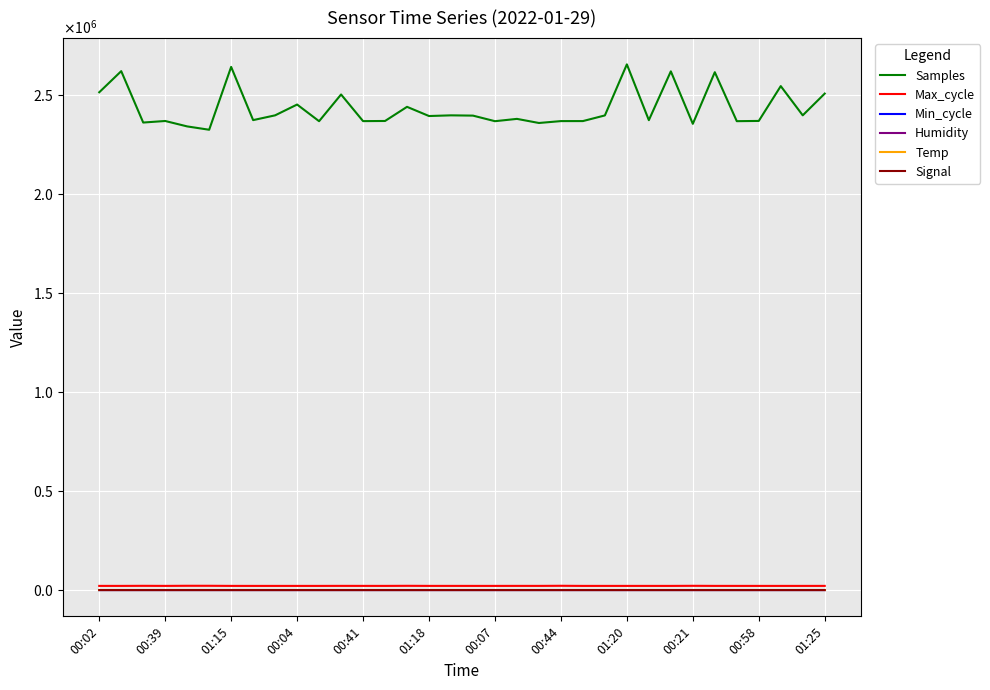

Reading right to left, what are all the values shown in this chart?

Samples: 2505190.0	2395471.0	2542974.0	2367236.0	2365998.0	2613154.0	2352614.0	2617421.0	2371061.0	2652613.0	2395019.0	2366471.0	2366390.0	2356848.0	2377590.0	2365906.0	2394049.0	2395412.0	2391971.0	2438346.0	2366970.0	2366254.0	2500738.0	2365879.0	2449953.0	2395439.0	2371357.0	2639851.0	2322731.0	2339567.0	2366938.0	2359116.0	2618440.0	2511841.0
Max_cycle: 20975.0	20931.0	20911.0	20926.0	20950.0	20986.0	21397.0	20914.0	20943.0	20939.0	20939.0	20915.0	21505.0	20977.0	21019.0	20930.0	20932.0	20983.0	20971.0	21387.0	20950.0	20996.0	21099.0	20914.0	20902.0	20928.0	20911.0	20956.0	21503.0	21545.0	20966.0	21340.0	20938.0	20969.0
Min_cycle: 52.0	53.0	52.0	53.0	53.0	52.0	53.0	52.0	53.0	52.0	53.0	53.0	53.0	53.0	52.0	53.0	53.0	53.0	53.0	52.0	53.0	53.0	52.0	53.0	52.0	53.0	54.0	52.0	55.0	53.0	53.0	53.0	52.0	52.0
Humidity: 71.6	71.6	71.5	71.3	71.1	71.3	71.9	71.4	71.7	71.6	71.4	71.2	71.2	71.3	71.3	71.5	71.7	71.7	71.5	71.3	71.1	71.2	71.4	71.2	71.5	71.6	71.7	72.2	71.3	71.2	71.2	71.3	71.3	71.5
Temp: 5.7	5.7	5.7	5.7	5.7	5.8	5.8	5.9	5.8	5.7	5.7	5.7	5.8	5.8	5.9	5.9	5.8	5.8	5.7	5.7	5.7	5.8	5.8	5.9	5.9	5.8	5.8	5.7	5.7	5.7	5.8	5.8	5.9	5.9
Signal: -67.0	-68.0	-65.0	-65.0	-67.0	-67.0	-68.0	-69.0	-68.0	-68.0	-66.0	-66.0	-69.0	-68.0	-67.0	-68.0	-68.0	-66.0	-67.0	-68.0	-65.0	-65.0	-66.0	-66.0	-67.0	-67.0	-67.0	-67.0	-67.0	-69.0	-69.0	-67.0	-66.0	-68.0